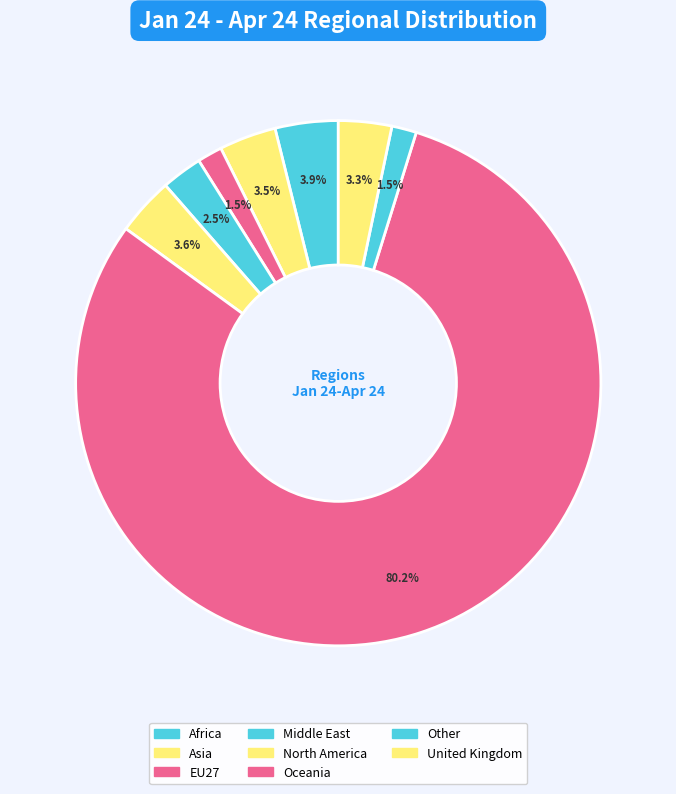

Is there a majority slice in this chart?

Yes